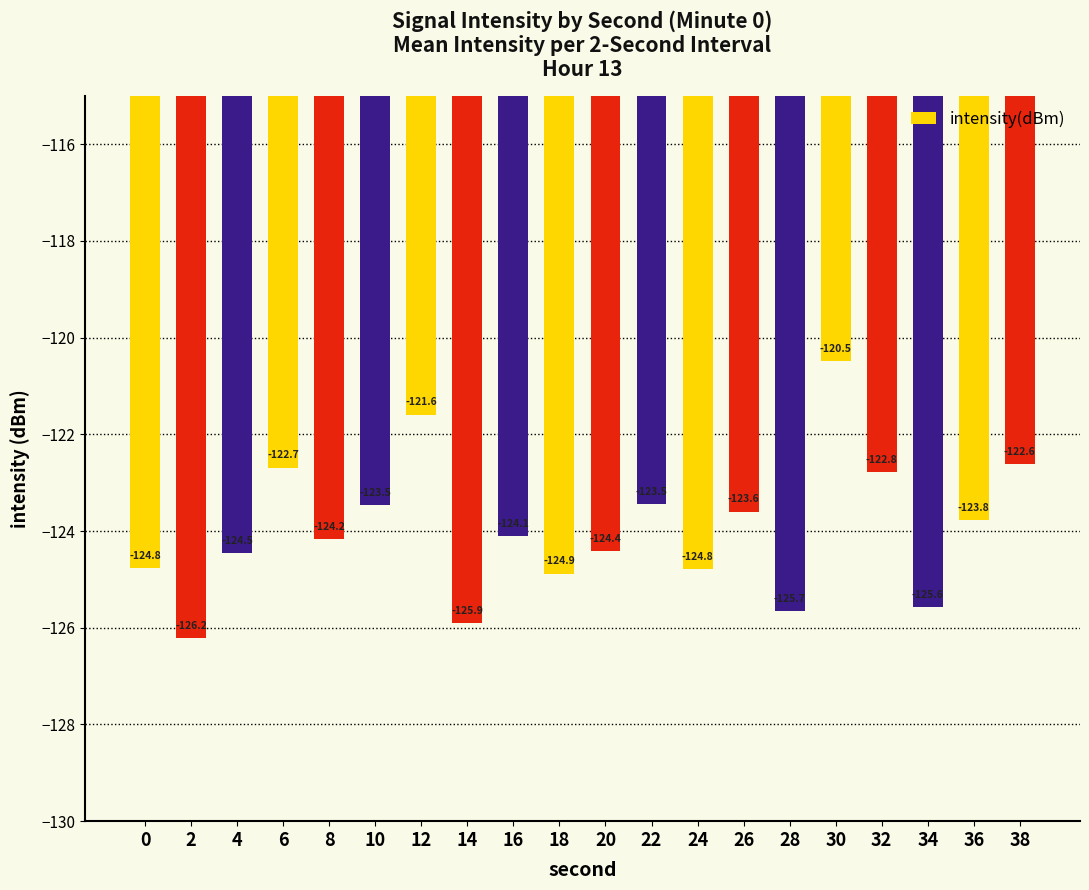

Between 36 and 30, which is larger?

30